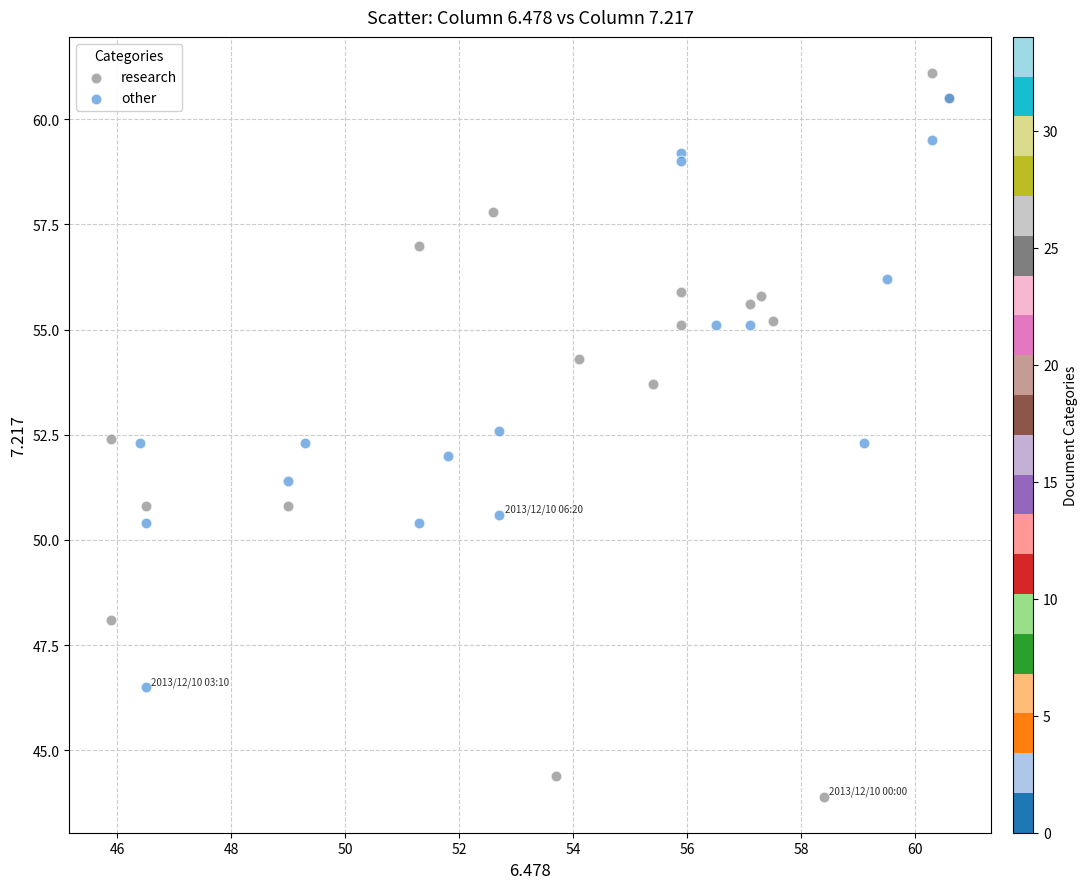

Which series contains the lowest Y value?

research